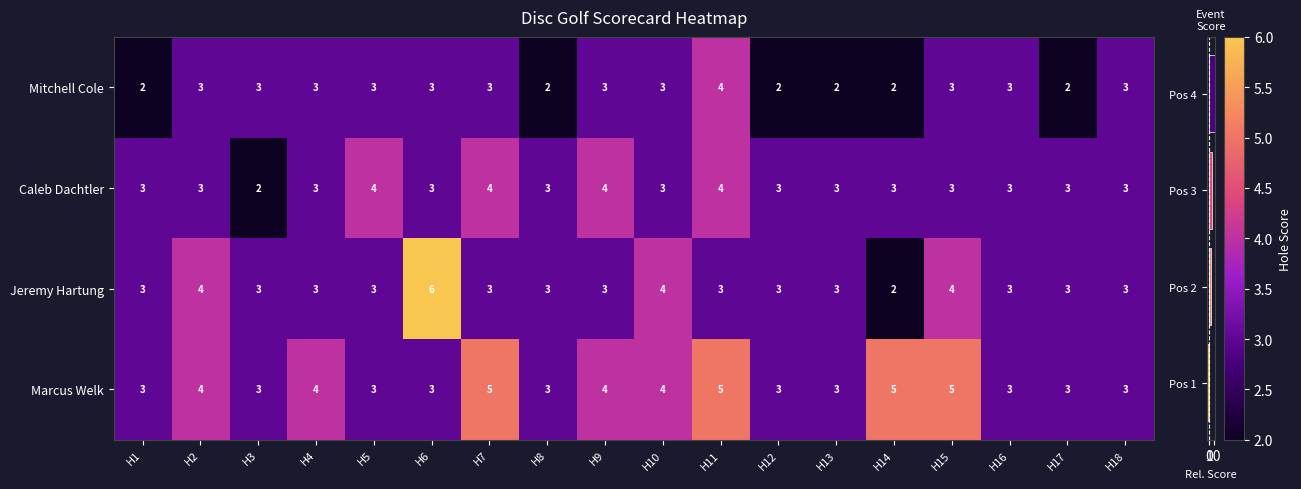

At which category is the sum across all series the highest?

H11